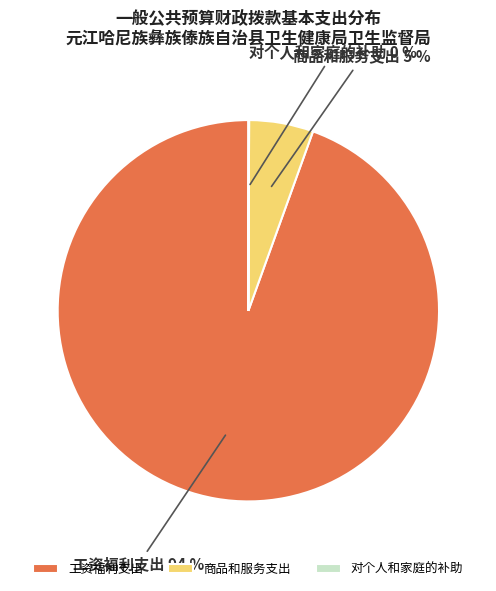

Which slice represents more than half of the pie?

工资福利支出